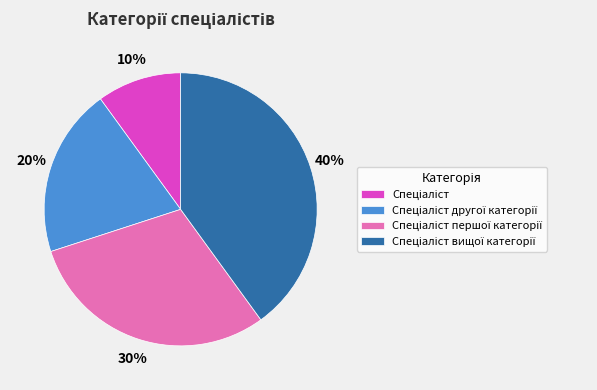

To the nearest percent, what is the average slice percentage?

25%